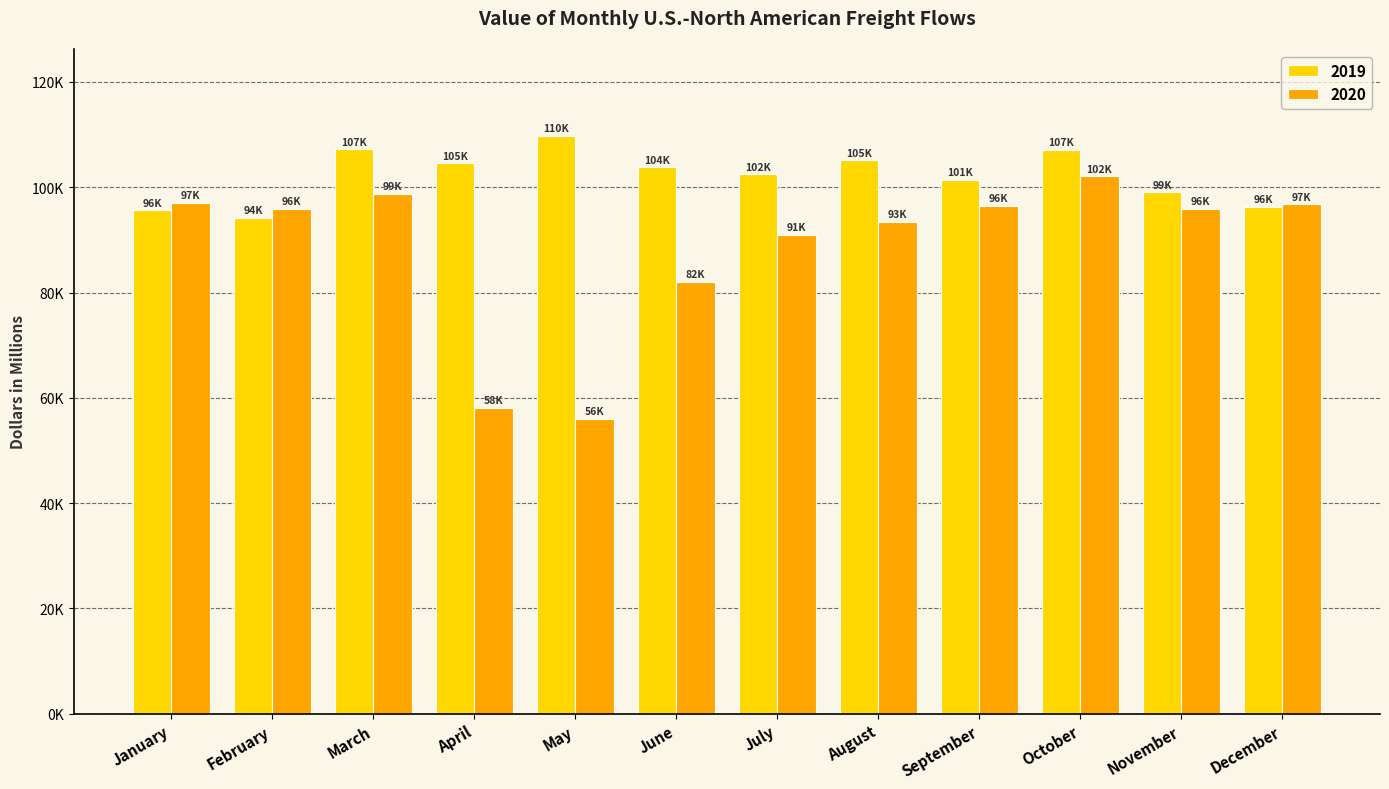

What is the total value across all series at May?

165864.8